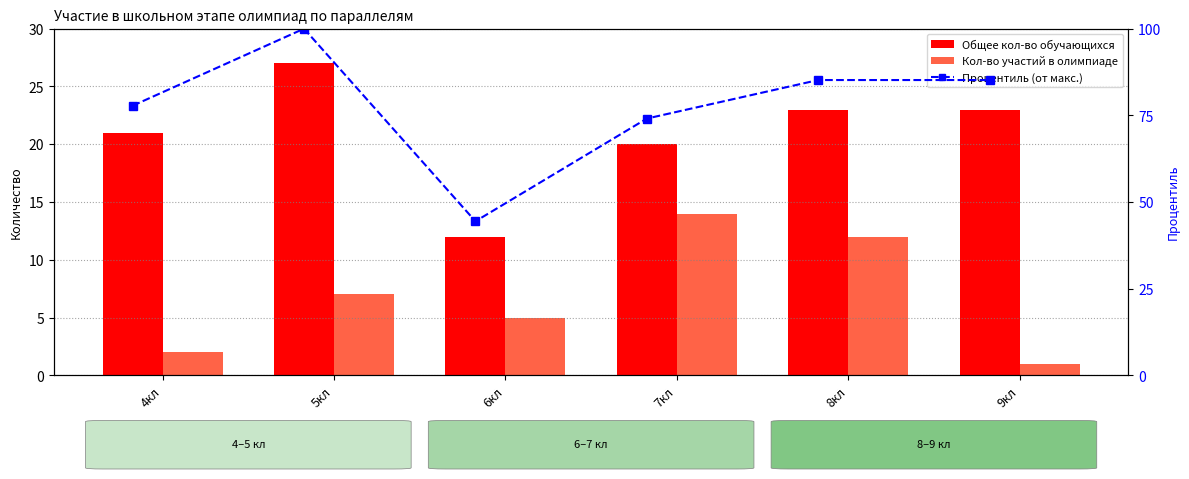

What is the value of the Общее кол-во обучающихся bar at the 2nd from the left?

27.0